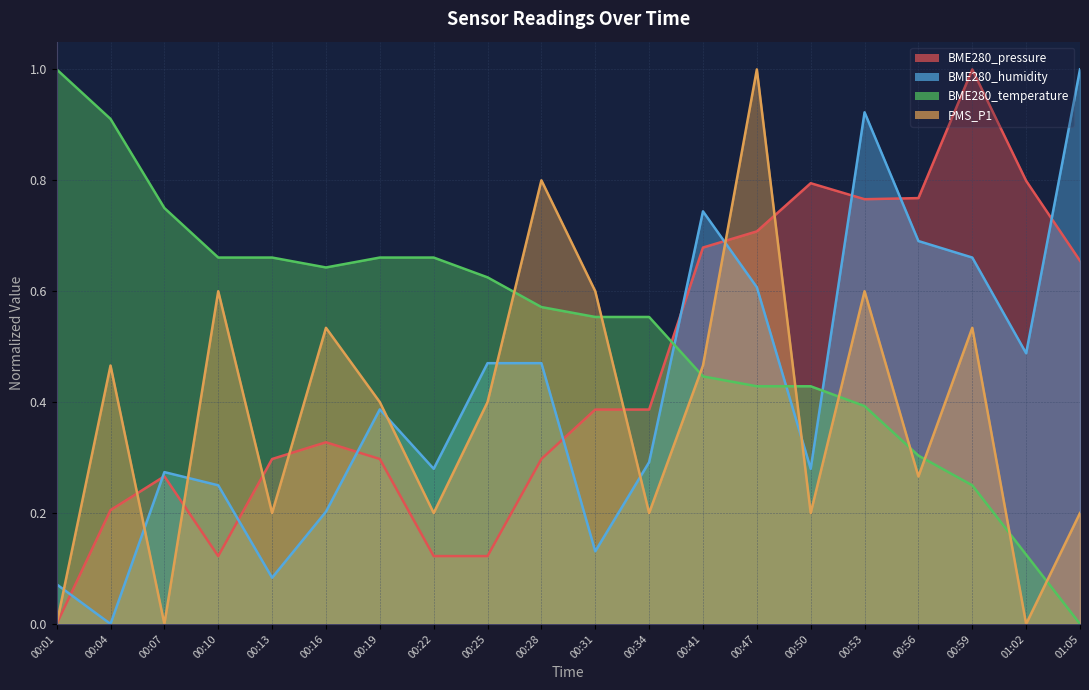

What is the sum of the BME280_temperature values at 00:19 and 00:31?

1.2